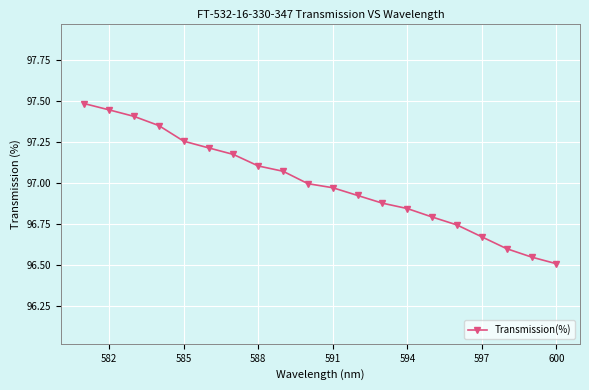

What is the difference between the second highest and second lowest values?

0.9